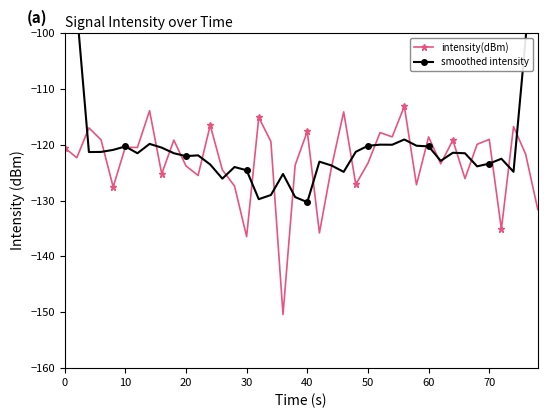

True or false: intensity(dBm) has more than 1 points higher than both neighbors.

True